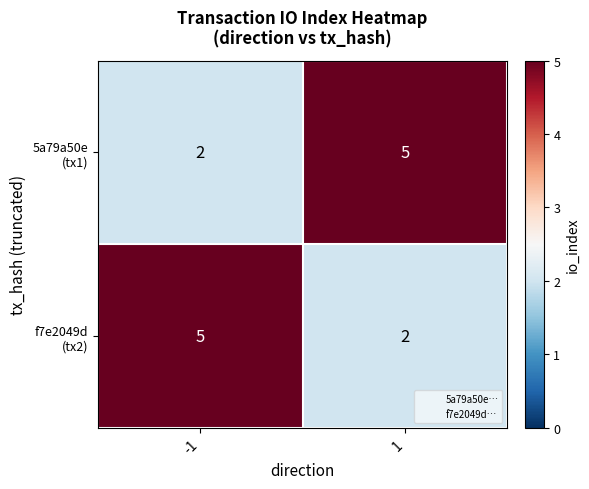

At how many categories does at least one series exceed 2?

2